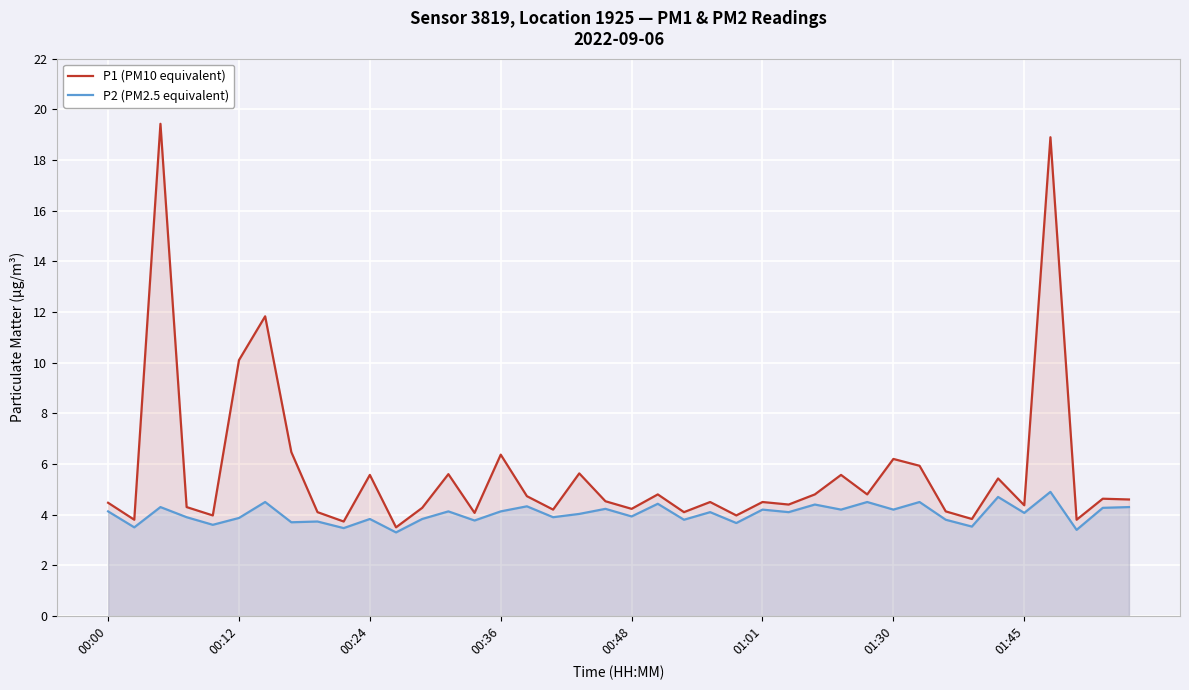

Which series has the largest total across all categories?

P1 (PM10 equivalent)